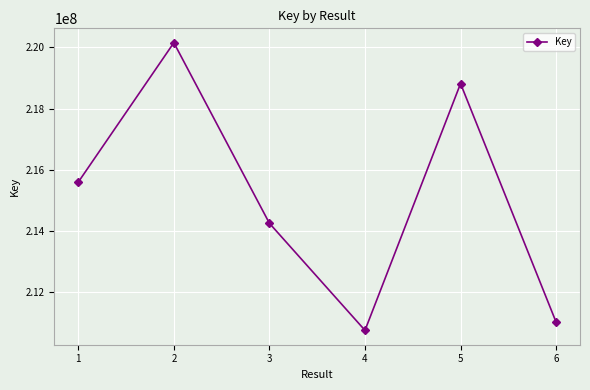

True or false: there are more than 0 points higher than both neighbors.

True